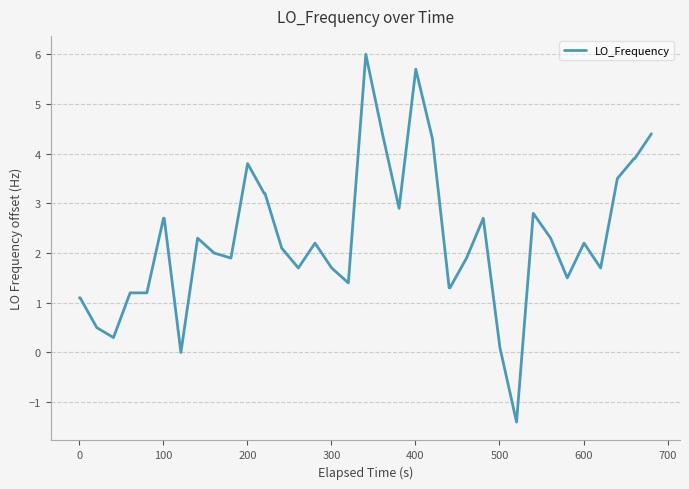

What is the greatest value displayed?

6.0